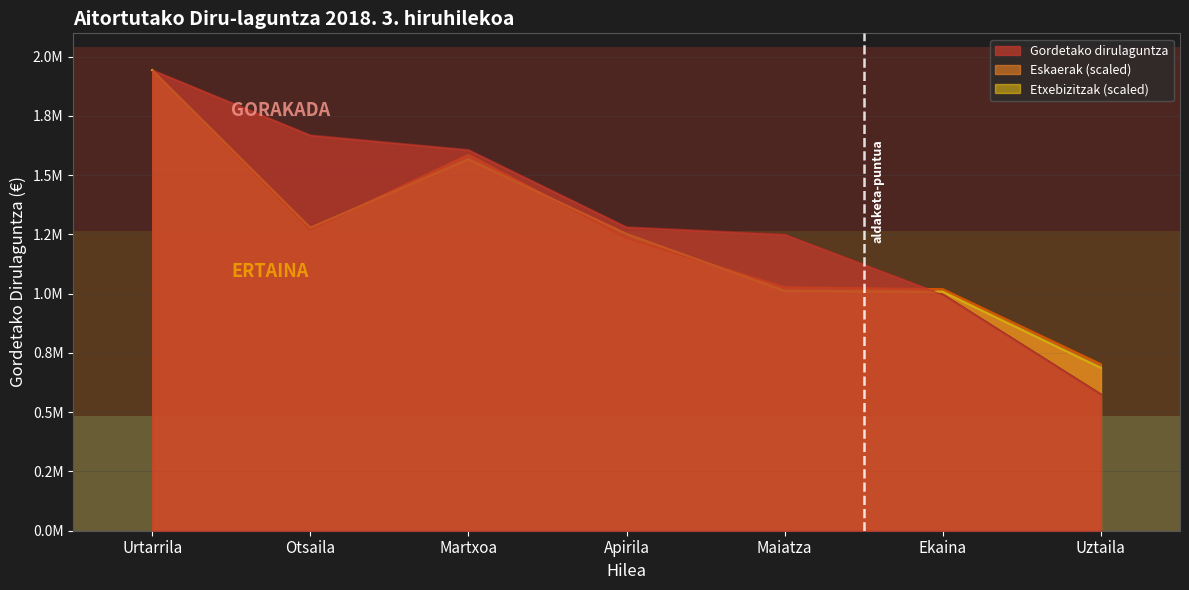

Which series ends up on top after the final intersection of Eskaerak and Etxebizitzak?

Eskaerak